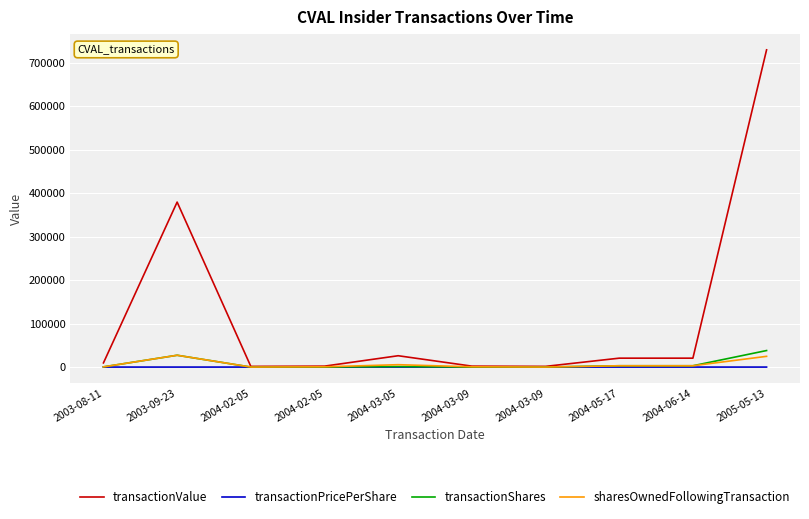

What is the minimum value shown in the chart?

6.7